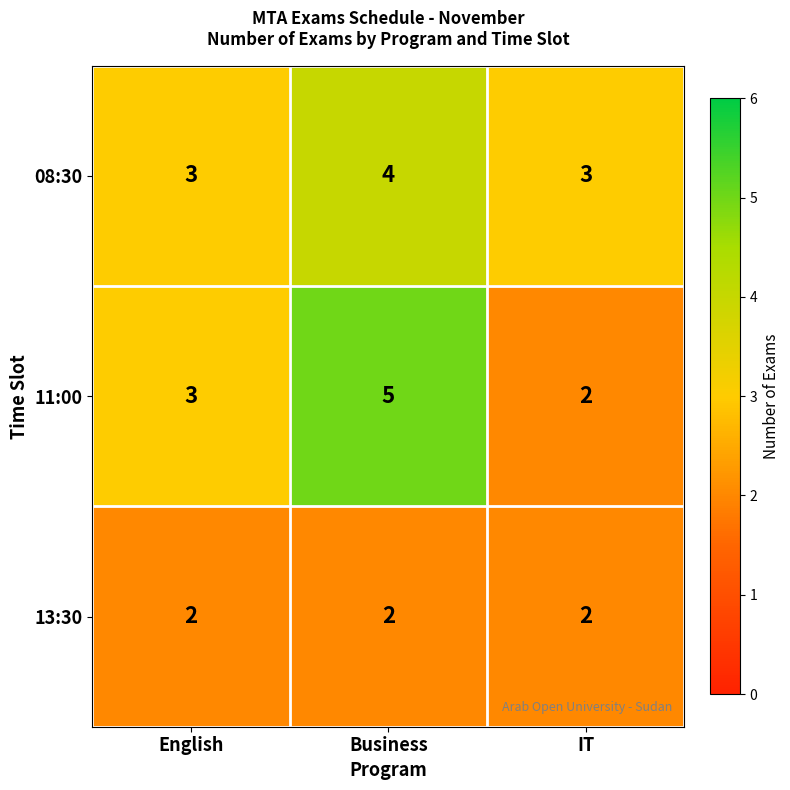

Count the number of categories in the chart.

3